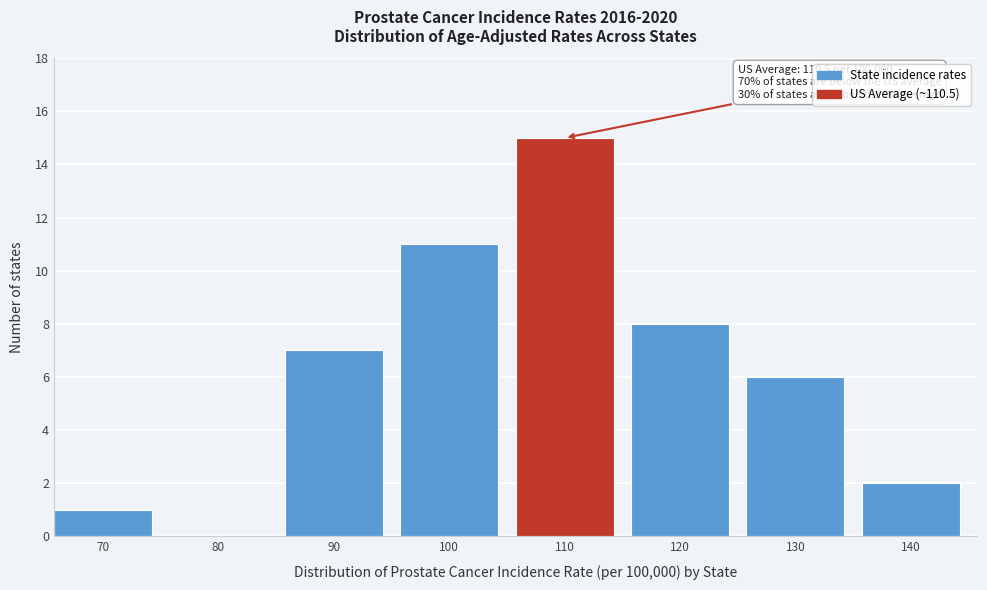

Reading left to right, transcribe all the data shown in this chart.

70=1	80=0	90=7	100=11	110=15	120=8	130=6	140=2